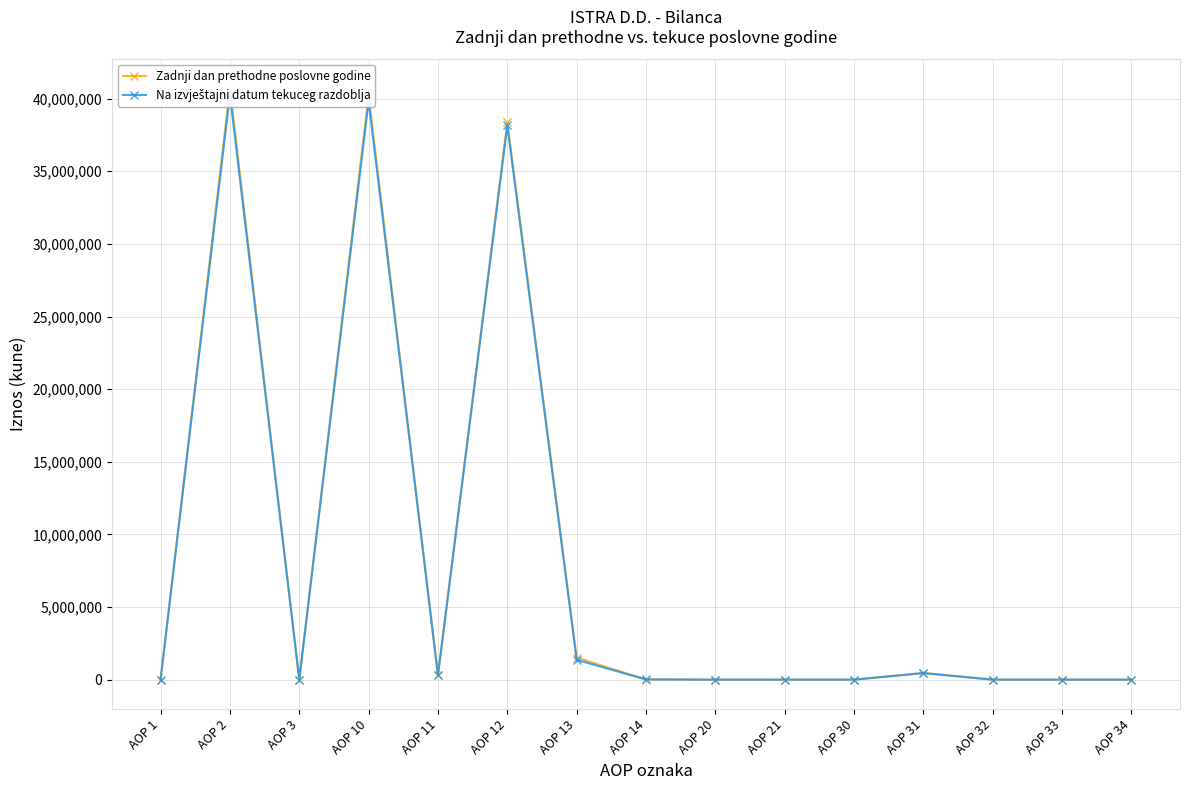

Rank the categories by Na izvještajni datum tekuceg razdoblja value from highest to lowest.

AOP 2, AOP 10, AOP 12, AOP 13, AOP 31, AOP 11, AOP 14, AOP 3, AOP 1, AOP 20, AOP 21, AOP 30, AOP 32, AOP 33, AOP 34